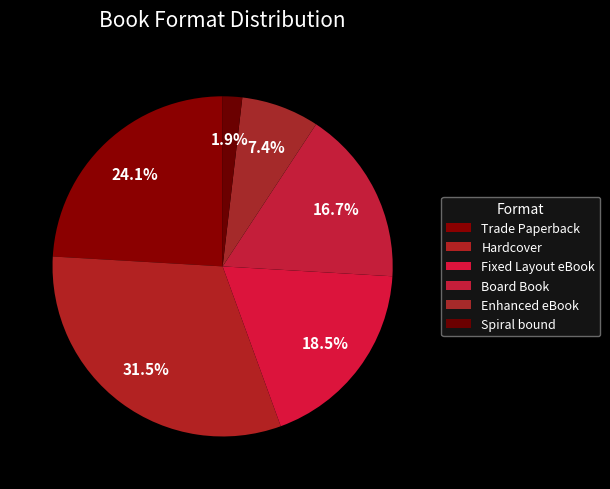

How many segments does this pie chart have?

6